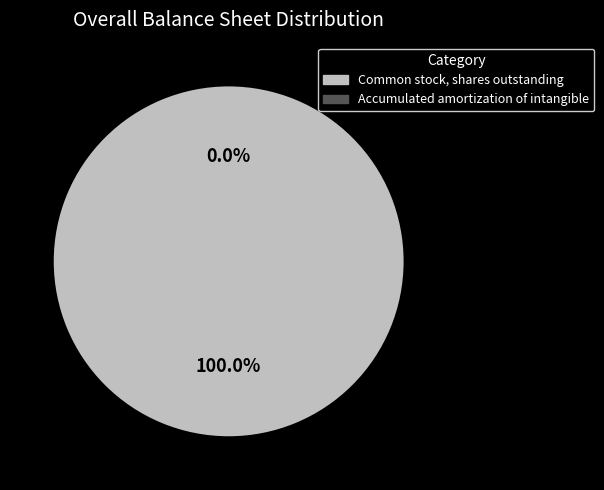

How many slices are in this pie chart?

2